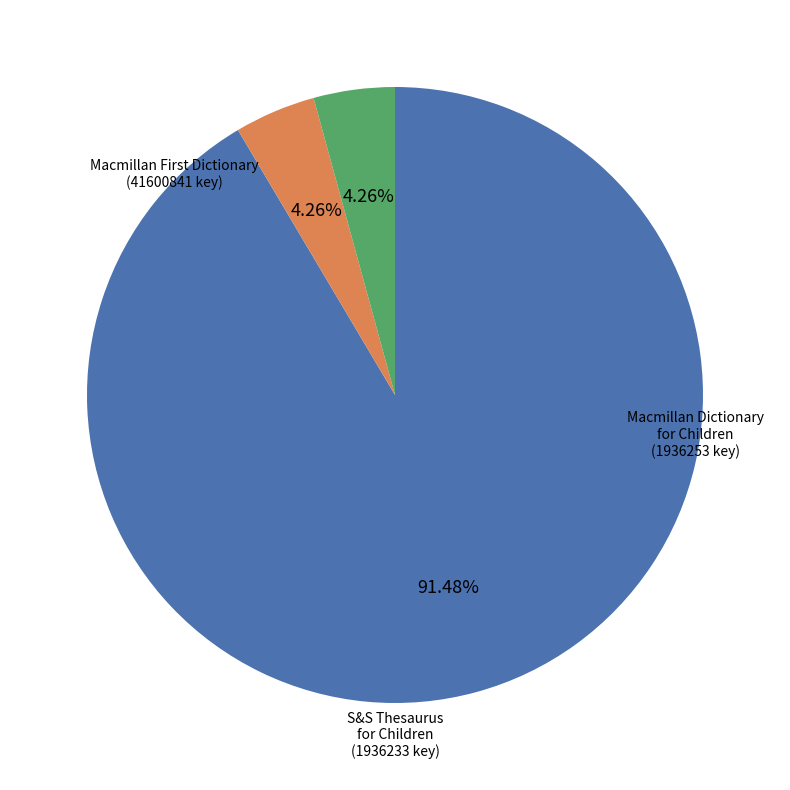

Is there a majority slice in this chart?

Yes